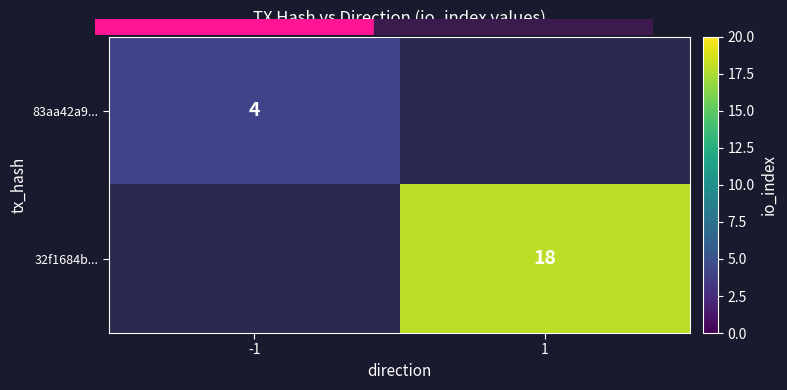

True or false: 32f1684b... has a value of 27 at 1.

False